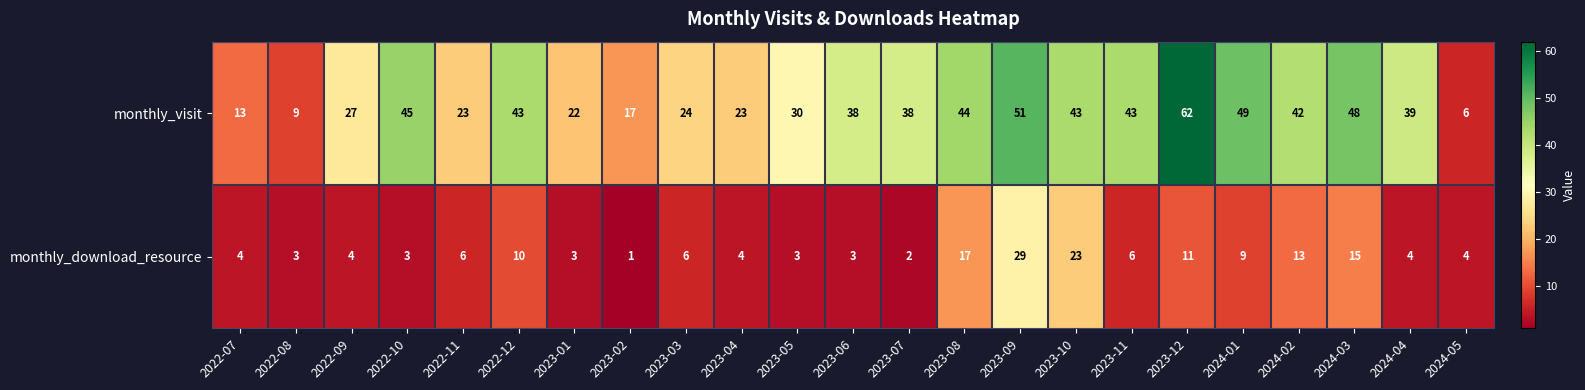

What is the difference between the monthly_visit values at 2024-02 and 2023-09?

9